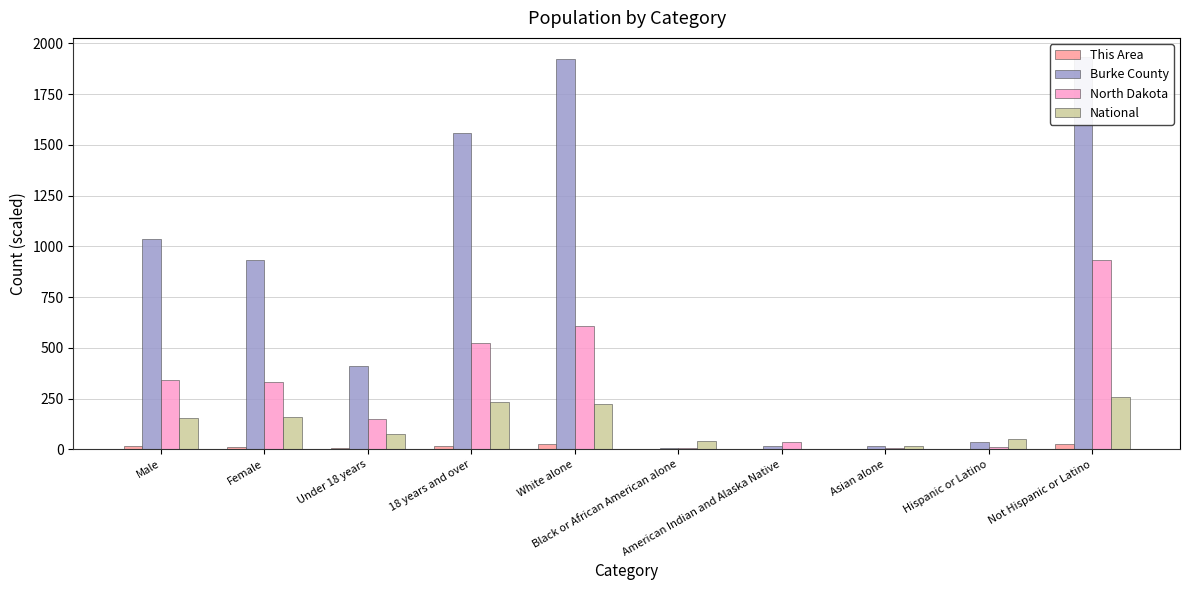

At how many categories does at least one series exceed 392?

6